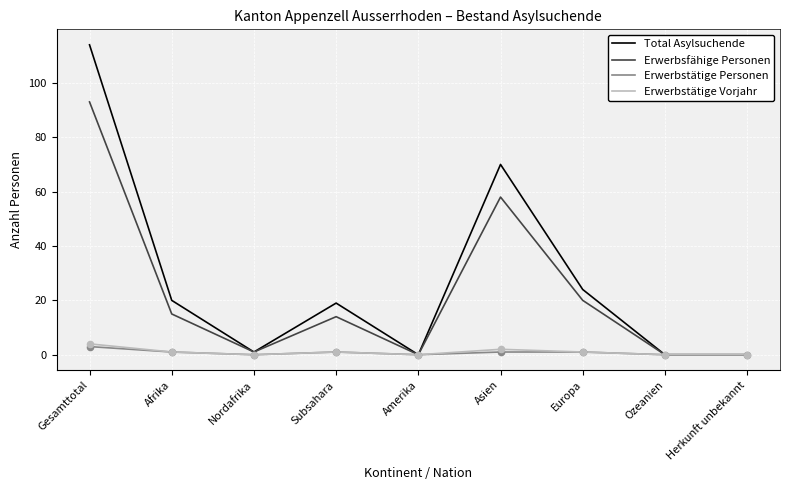

What are all the series names shown in the legend?

Total Asylsuchende, Erwerbsfähige Personen, Erwerbstätige Personen, Erwerbstätige Vorjahr